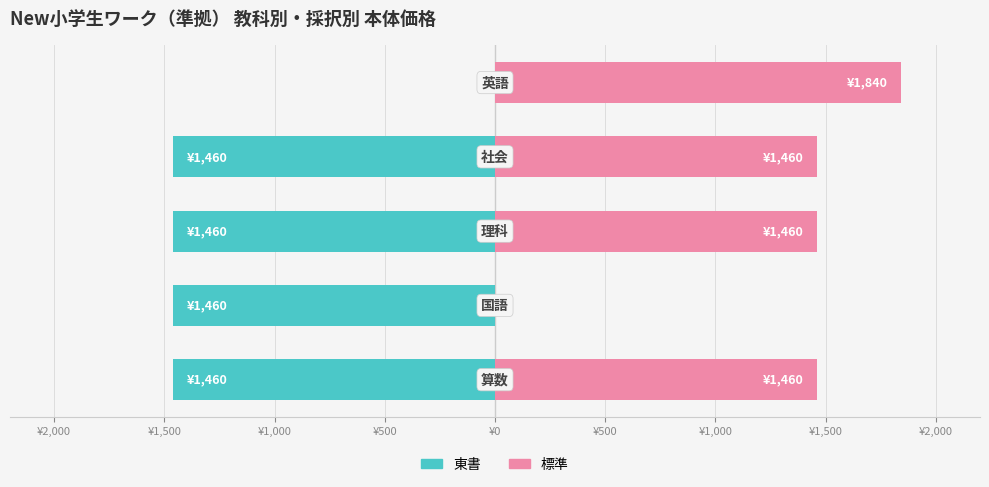

Are the bars horizontal?

Yes